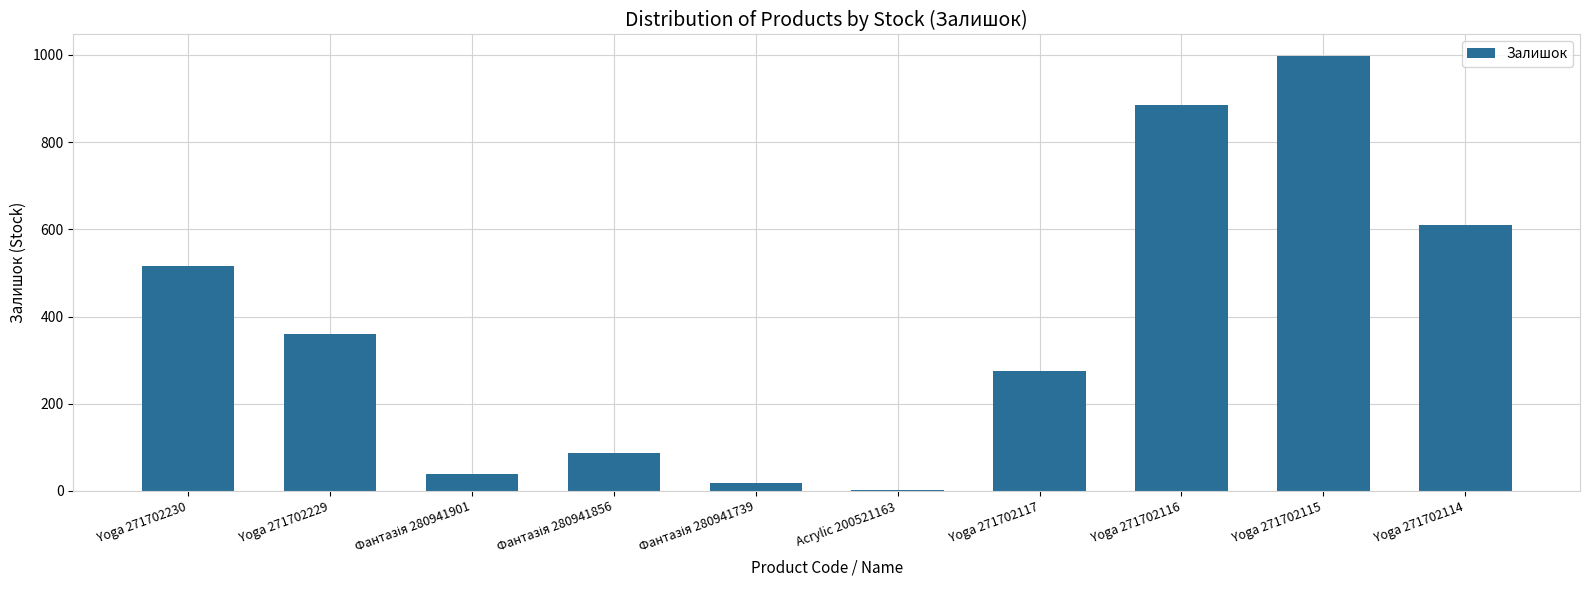

Which has a higher value, Yoga 271702115 or Yoga 271702230?

Yoga 271702115